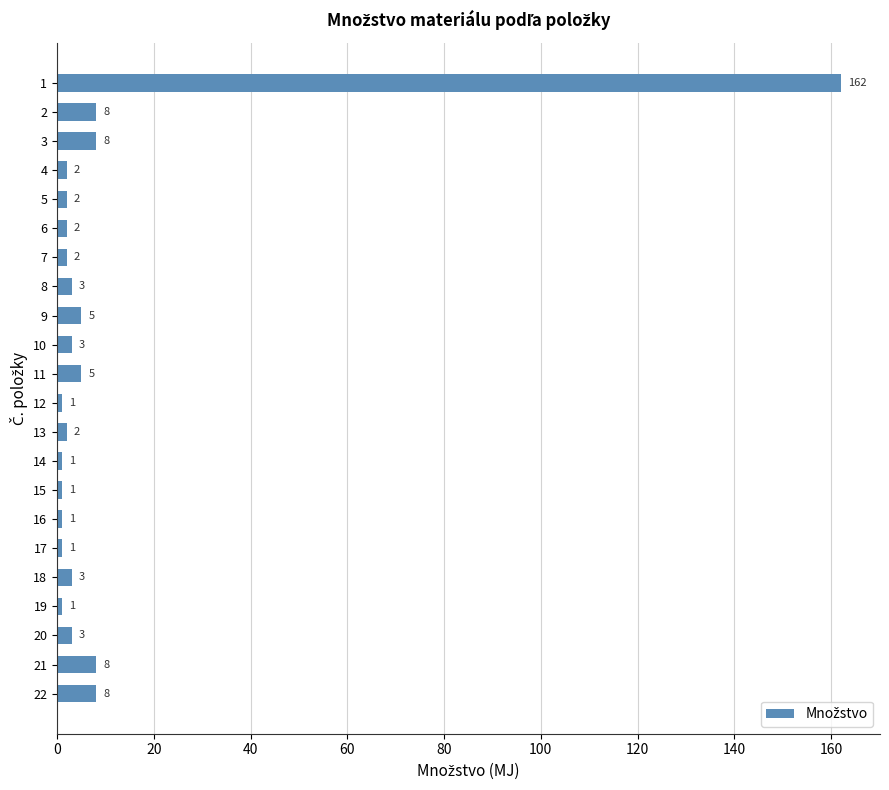

Count the number of categories in the chart.

22